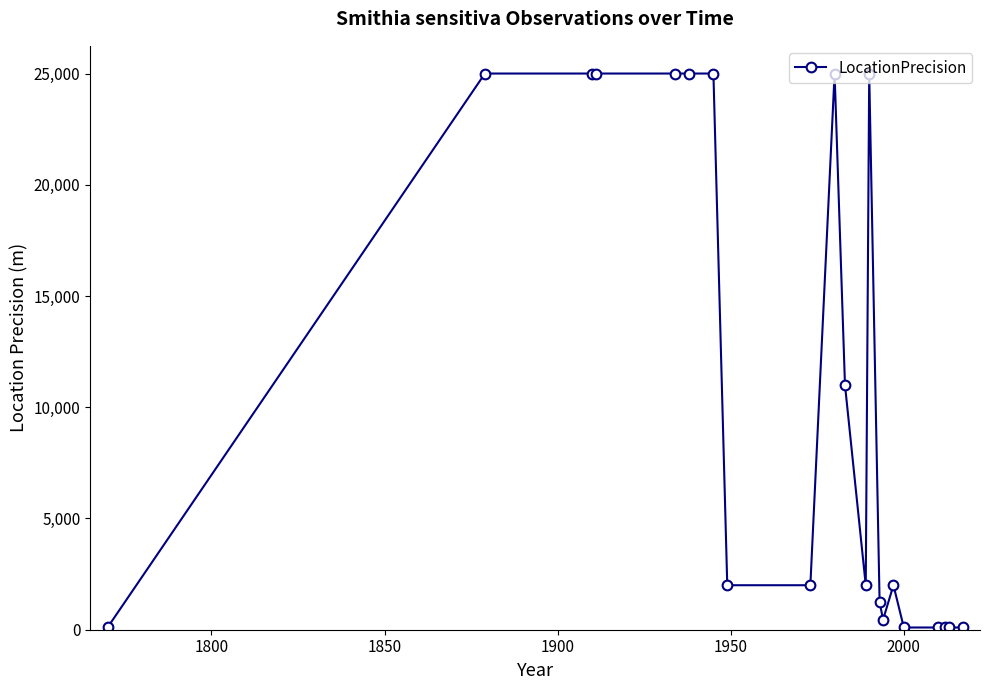

True or false: there are more than 2 points higher than both neighbors.

True